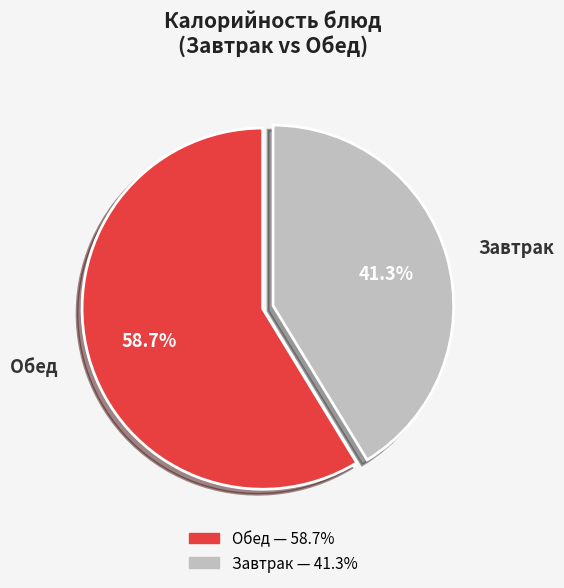

How many segments does this pie chart have?

2